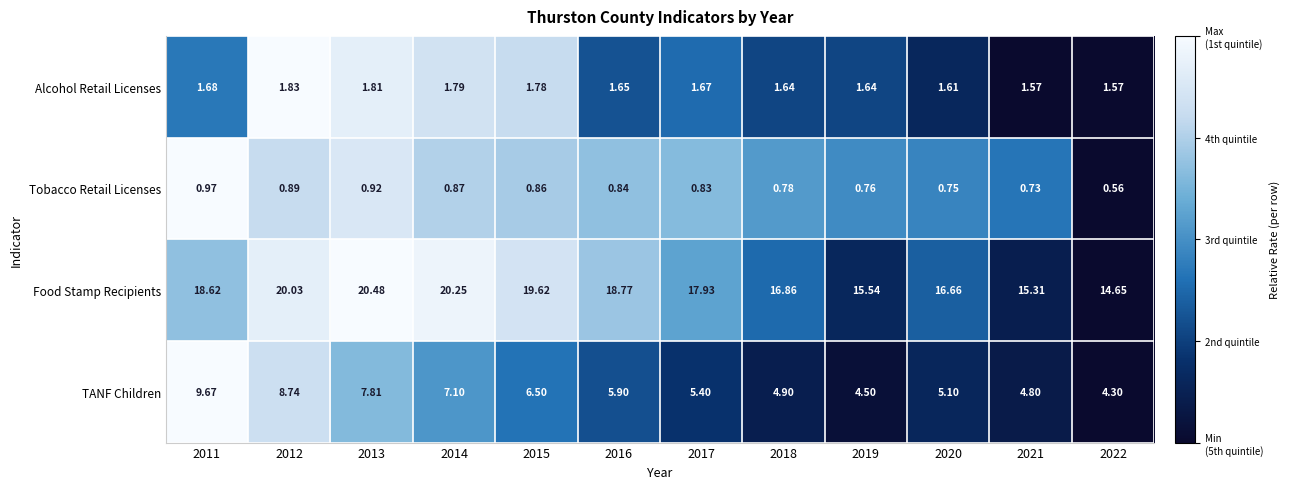

At 2019, list the series in order from largest to smallest.

Food Stamp Recipients, TANF Children, Alcohol Retail Licenses, Tobacco Retail Licenses